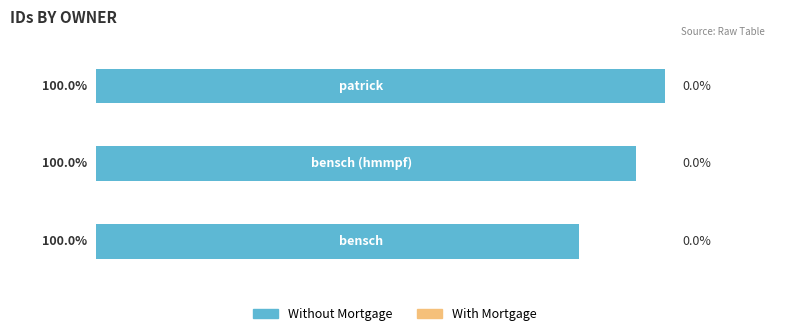

Are the bars horizontal?

Yes